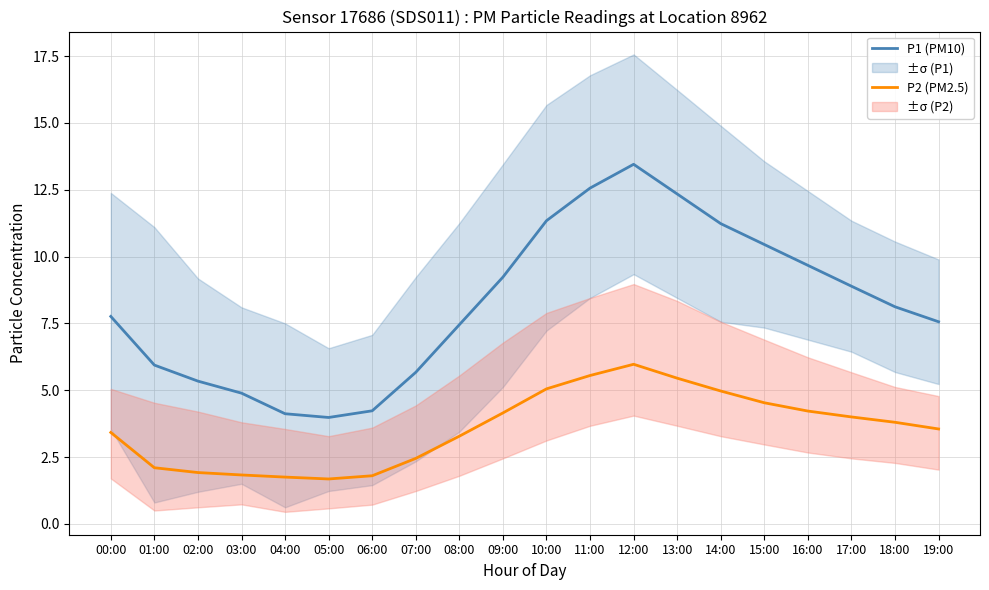

At which category does P2 (PM2.5) reach its first local peak?

12:00